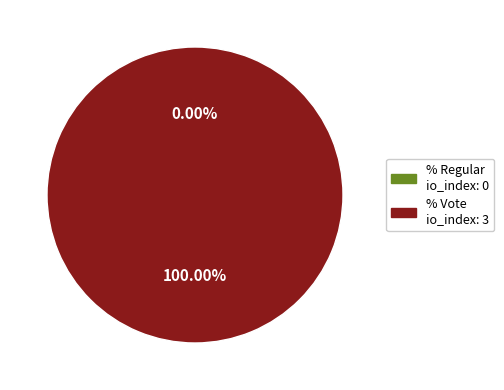

How many slices are in this pie chart?

2